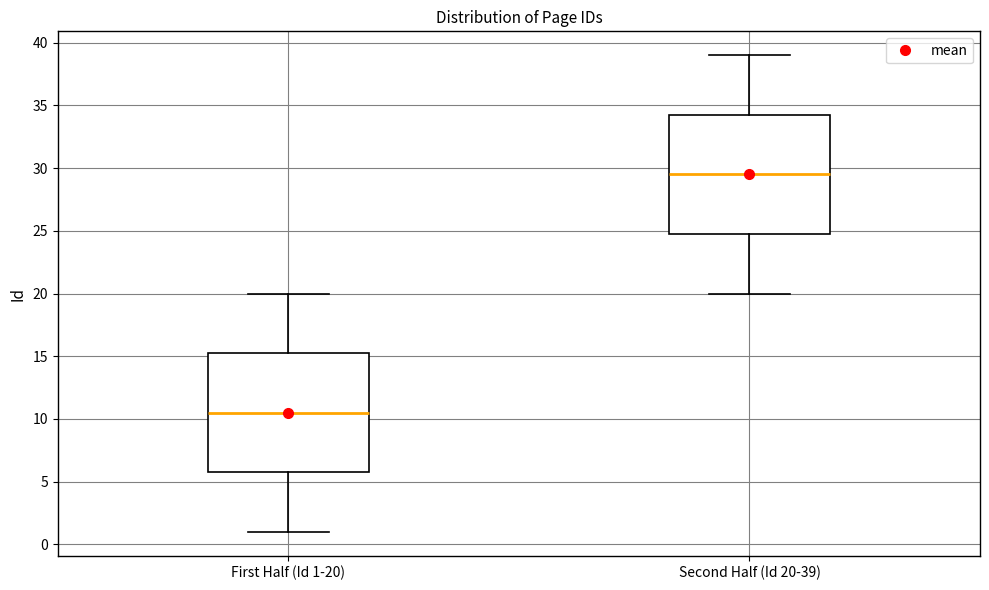

Reading left to right, read every box against the y-axis: the position of its median line, the range the box covers, and the ends of its whiskers. The values are not printed on the chart, so give them approximately, as read against the axis.

First Half (Id 1-20): median 10.5, box 6.0 to 15.5, whiskers 1.0 to 20.0
Second Half (Id 20-39): median 29.5, box 25.0 to 34.5, whiskers 20.0 to 39.0